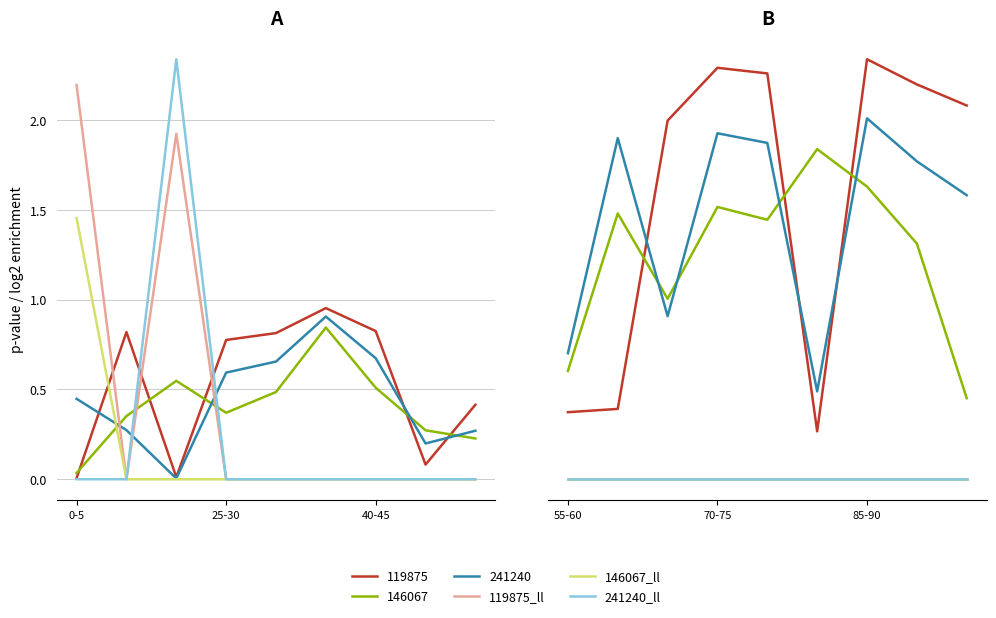

Where is 146067_ll nearest to the value 0?

15-20